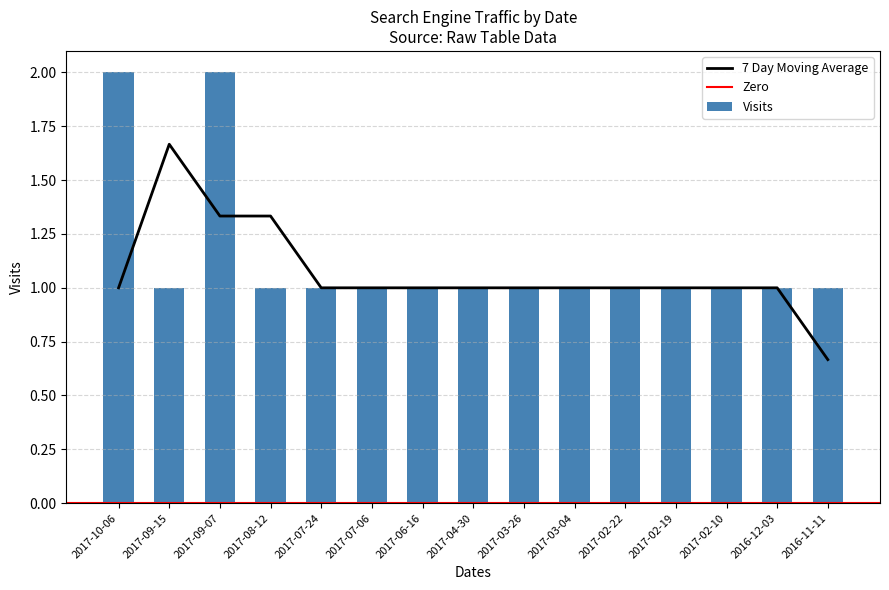

What is the difference between the highest and lowest values at 2016-11-11?

1